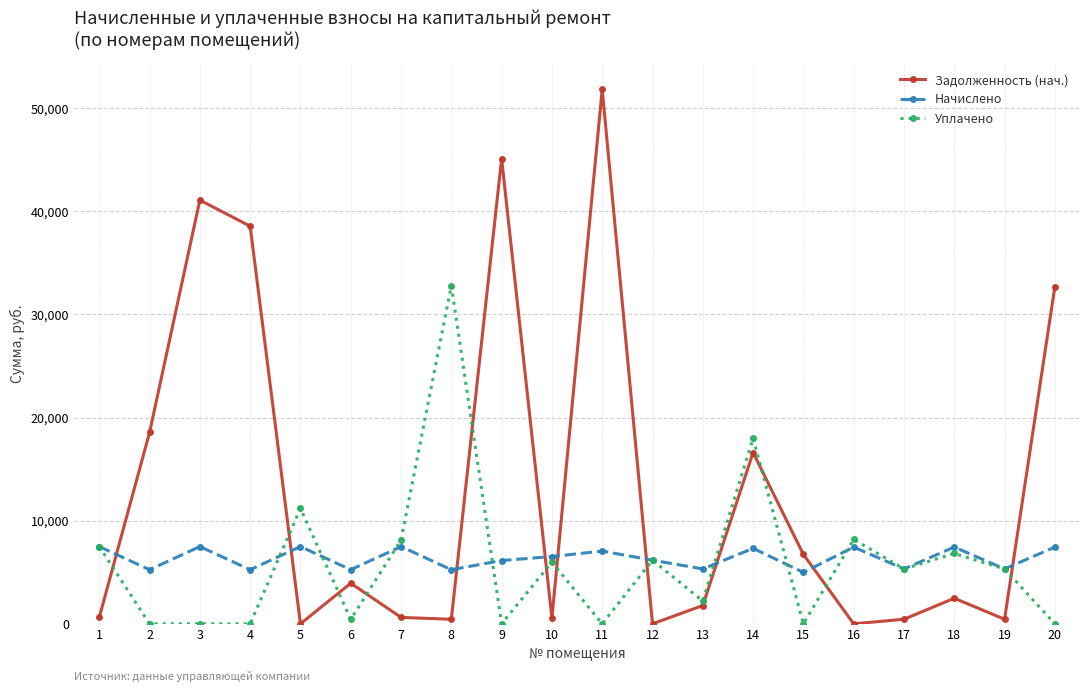

True or false: Начислено and Уплачено cross at least once.

True